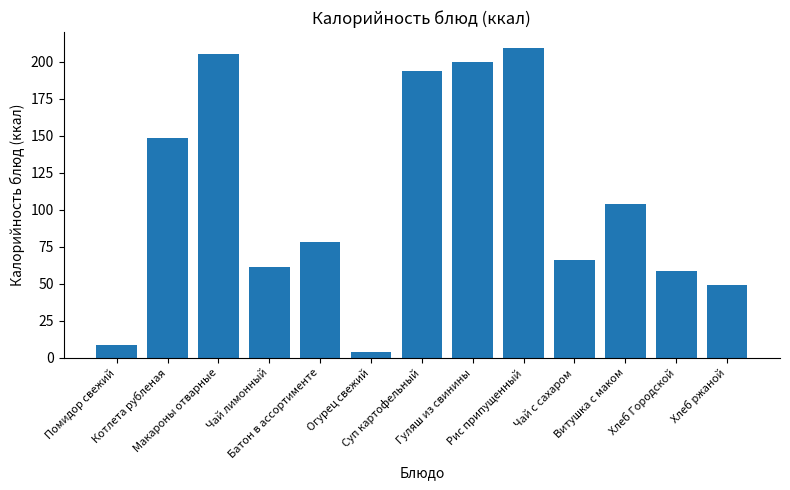

What is the difference between the maximum and minimum values?

205.5